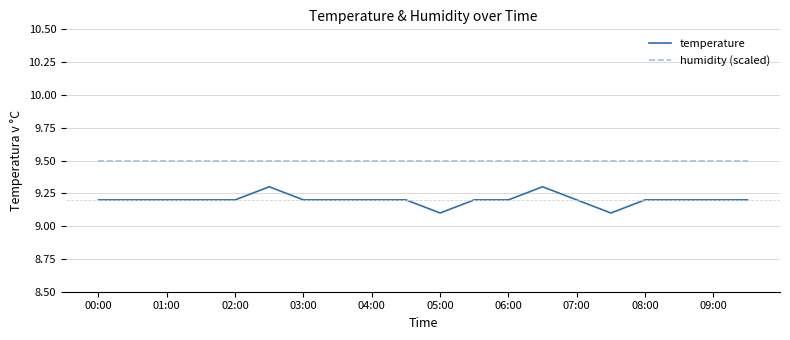

Reading left to right, transcribe all the data shown in this chart.

temperature: 9.2	9.2	9.2	9.2	9.2	9.3	9.2	9.2	9.2	9.2	9.1	9.2	9.2	9.3	9.2	9.1	9.2	9.2	9.2	9.2
humidity (scaled): 9.5	9.5	9.5	9.5	9.5	9.5	9.5	9.5	9.5	9.5	9.5	9.5	9.5	9.5	9.5	9.5	9.5	9.5	9.5	9.5